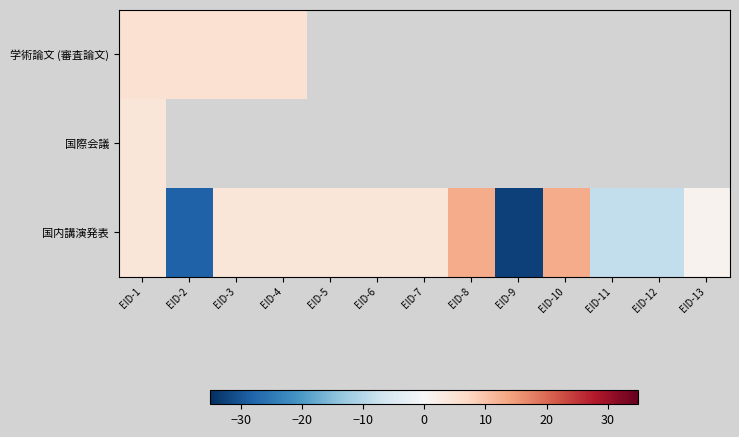

Which series has the widest spread of values?

国内講演発表